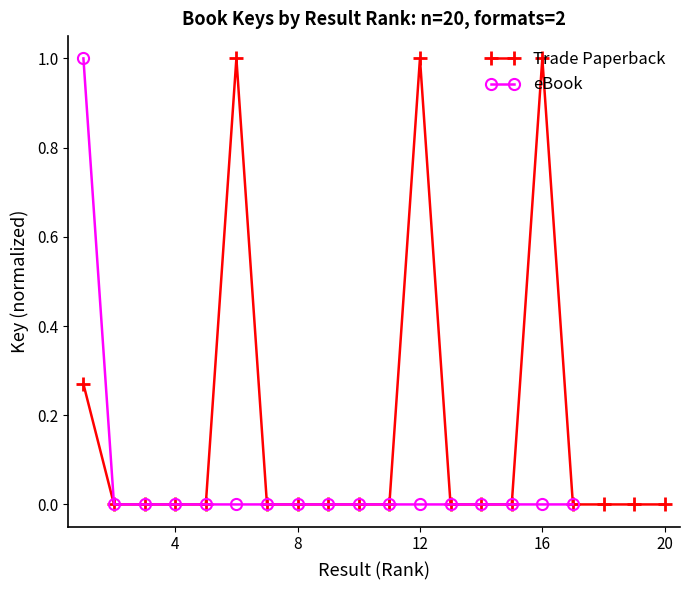

What is the difference between the values at 13 and 16?

1.0